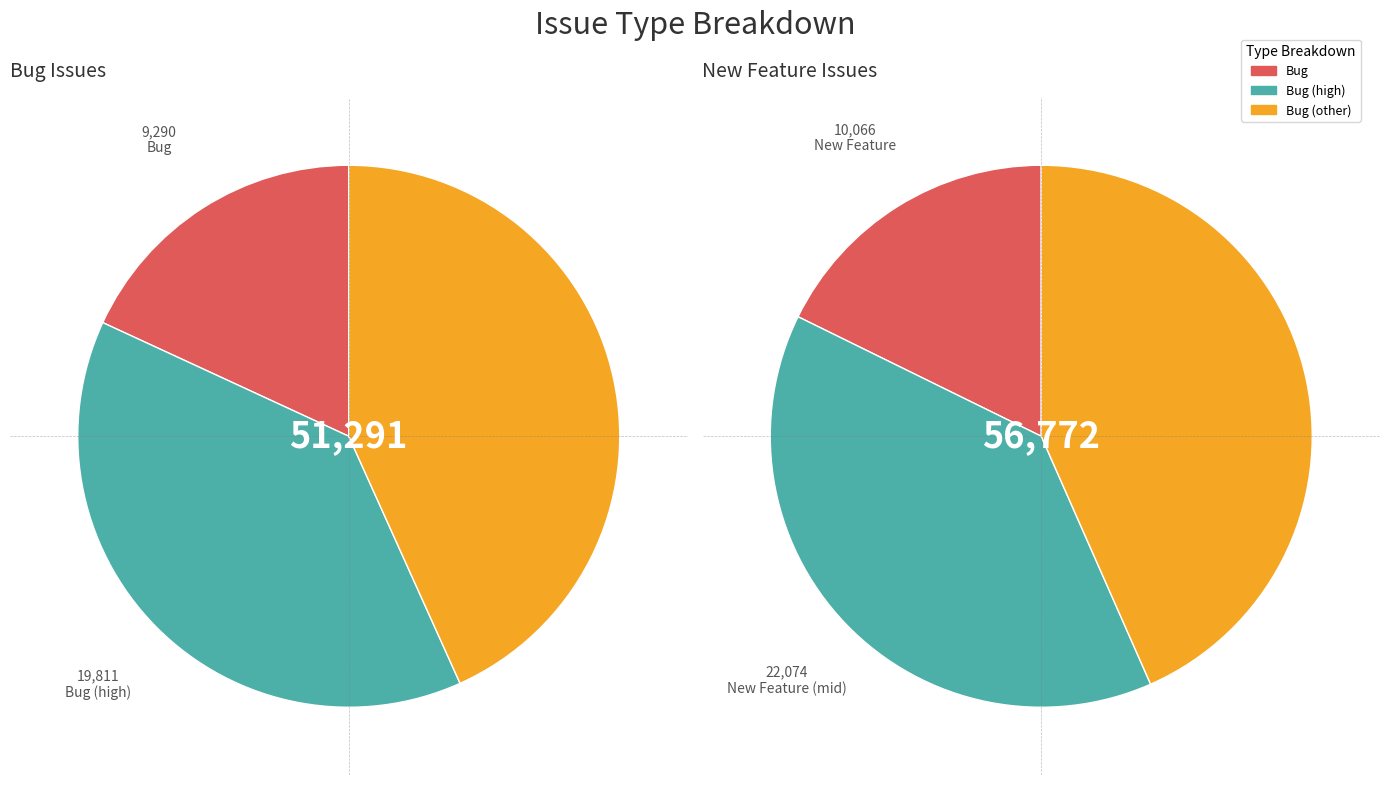

True or false: Bug accounts for 18% of the total.

True